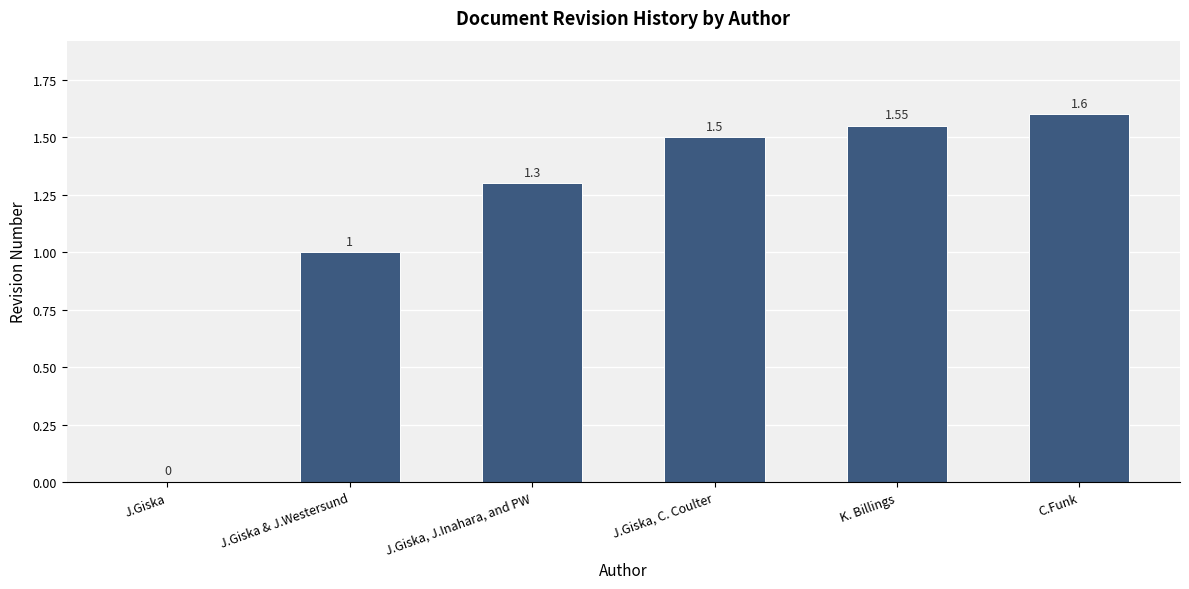

What is the sum of the values at C.Funk and J.Giska?

1.6